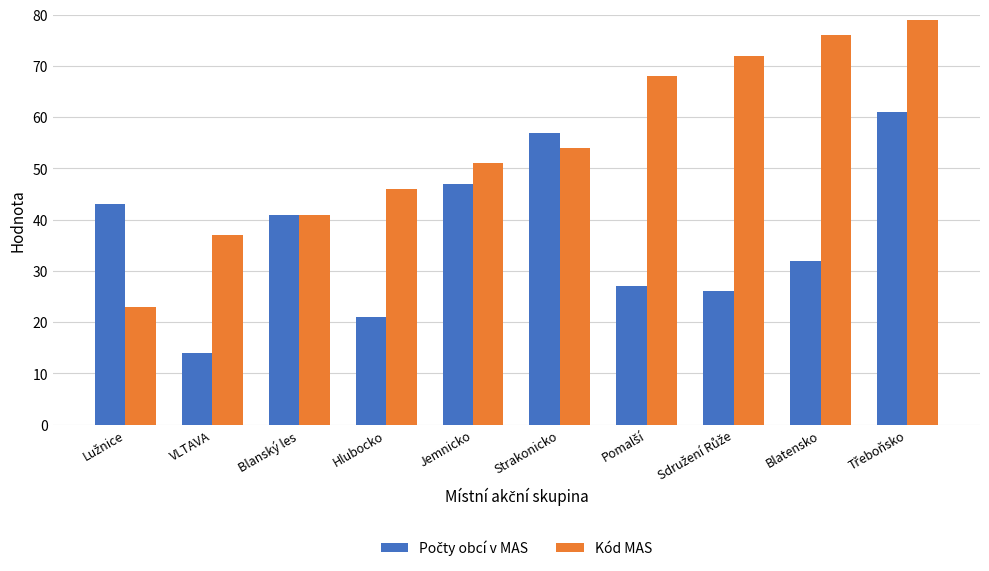

What is the greatest value displayed?

79